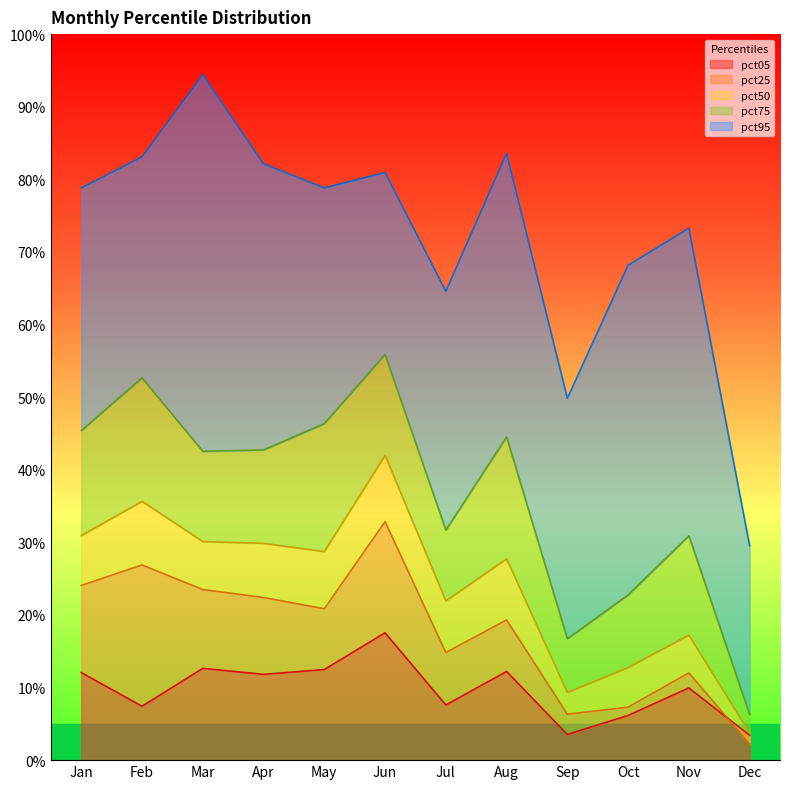

True or false: pct75 has more than 1 points higher than both neighbors.

True